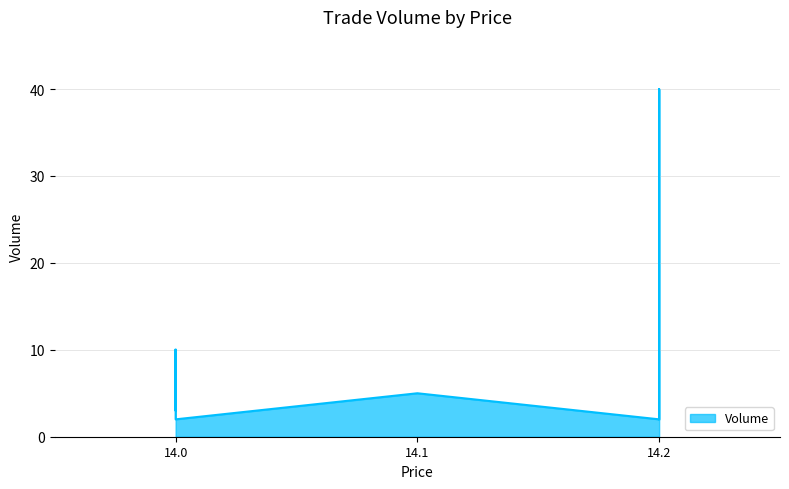

Reading left to right, transcribe all the data shown in this chart.

10	7	3	10	3	2	5	2	40	2